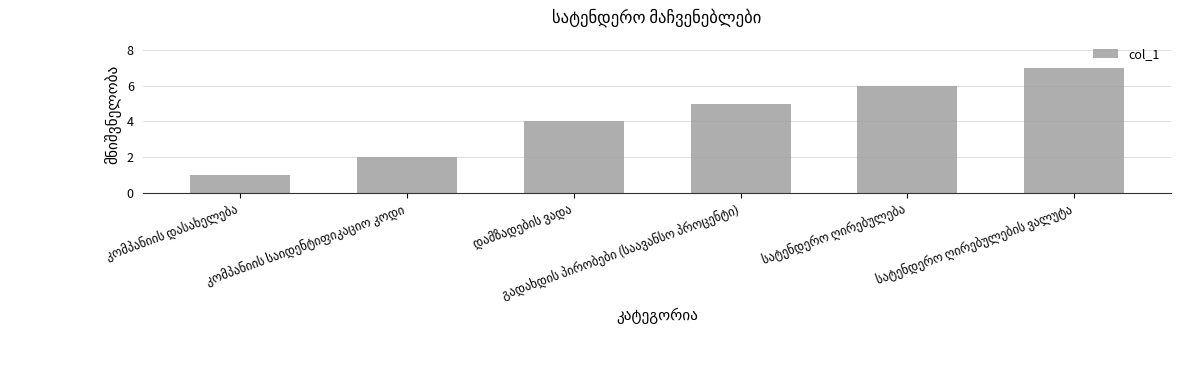

What is the average value?

4